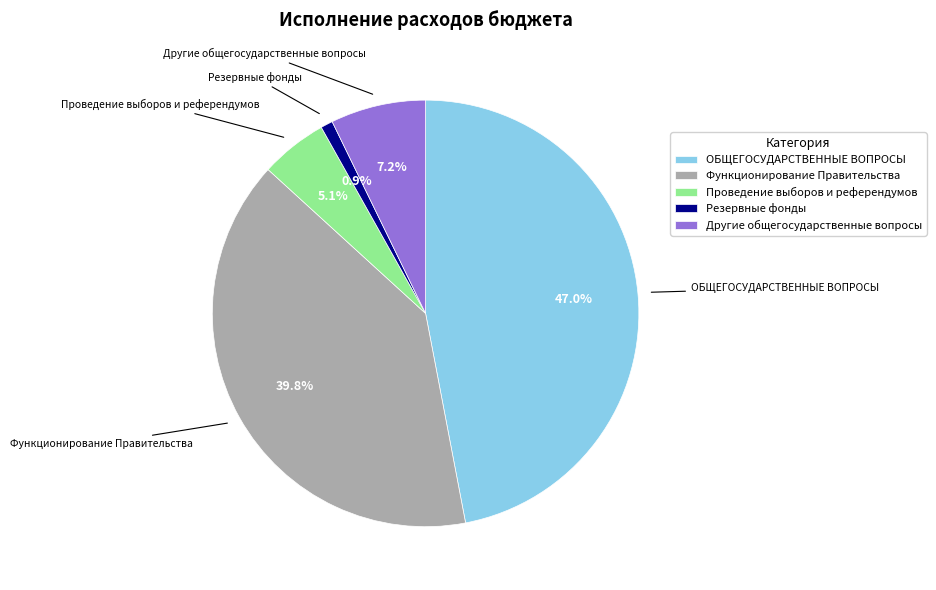

Between Другие общегосударственные вопросы and ОБЩЕГОСУДАРСТВЕННЫЕ ВОПРОСЫ, which is larger?

ОБЩЕГОСУДАРСТВЕННЫЕ ВОПРОСЫ